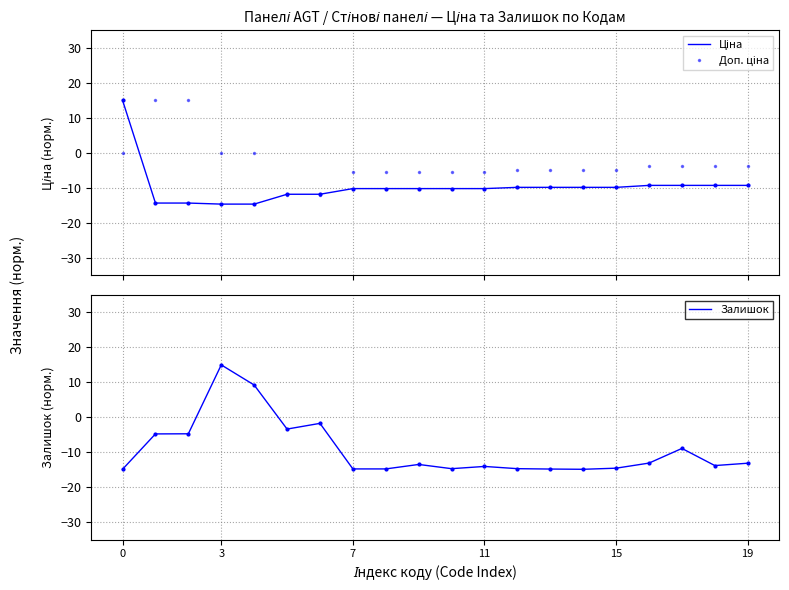

What is the value of the Залишок point at the 18th from the left?

-8.9